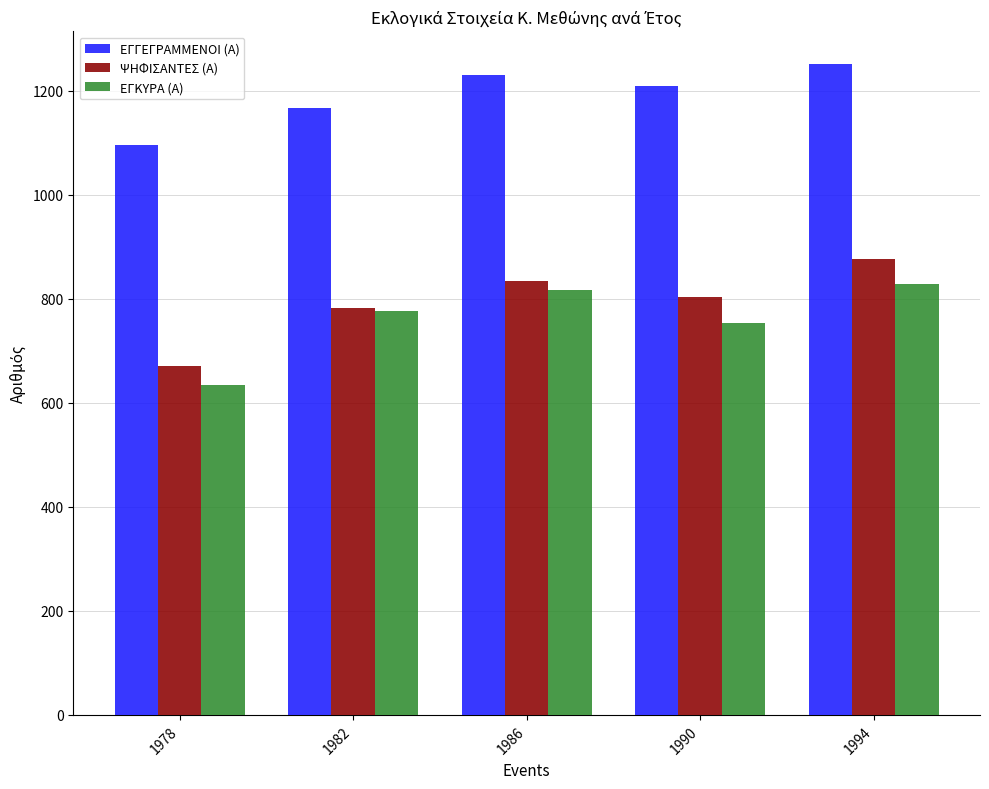

How many values in the ΕΓΚΥΡΑ (Α) series are below 776?

2